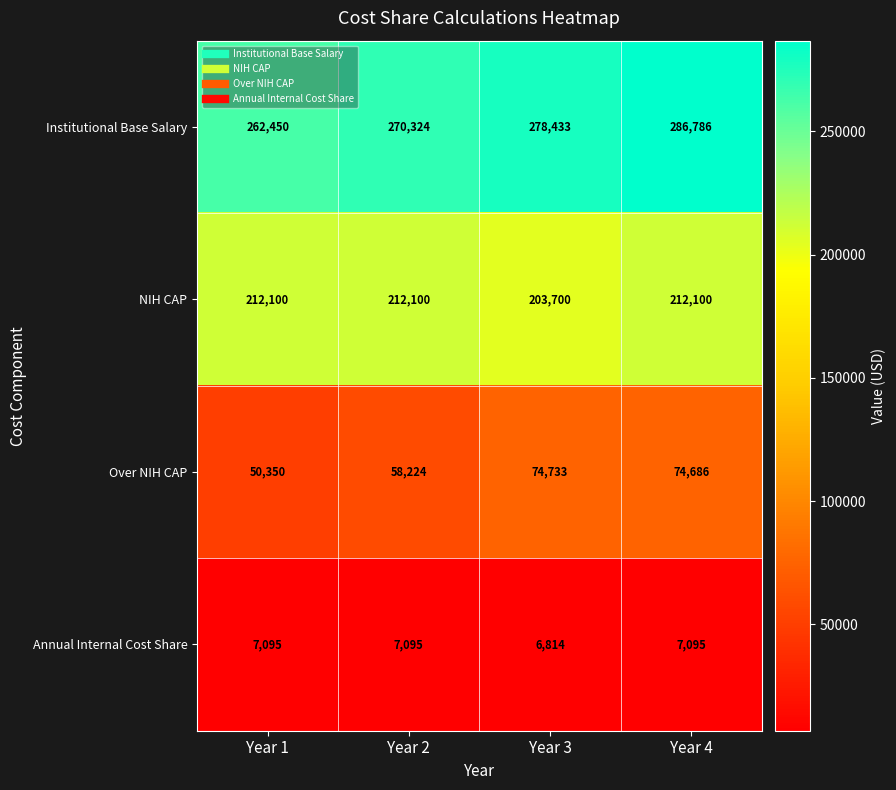

What is the total value across all series at Year 1?

531995